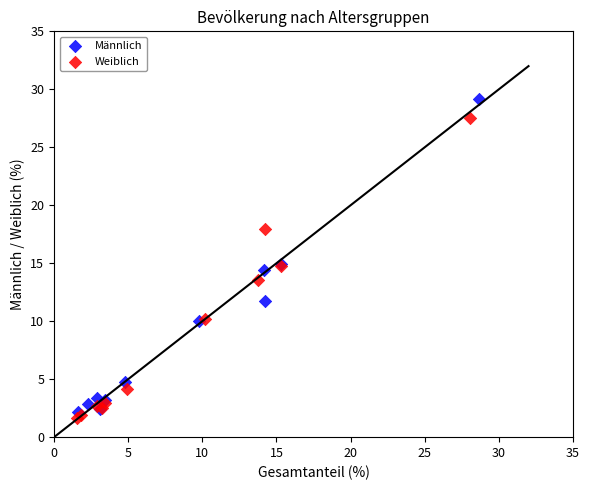

Which series reaches the maximum Y coordinate?

Männlich